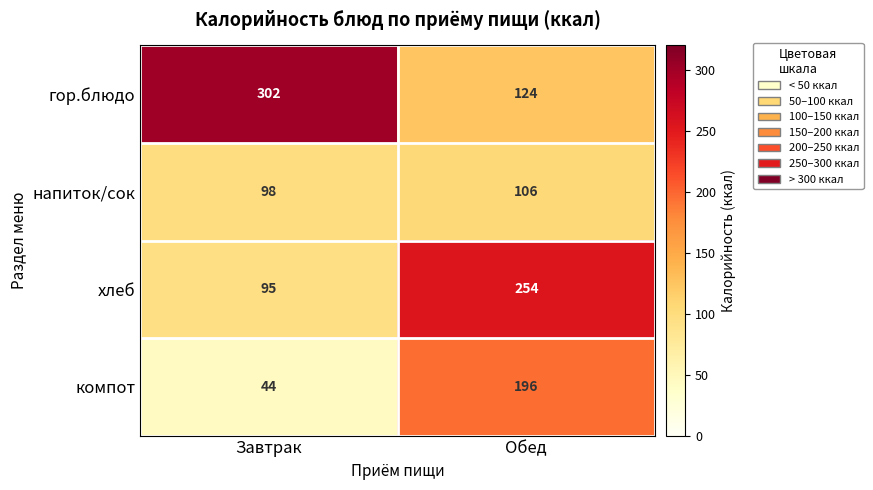

Reading right to left, what are all the values shown in this chart?

гор.блюдо: Обед=124	Завтрак=302
напиток/сок: Обед=106	Завтрак=98
хлеб: Обед=254	Завтрак=95
компот: Обед=196	Завтрак=44